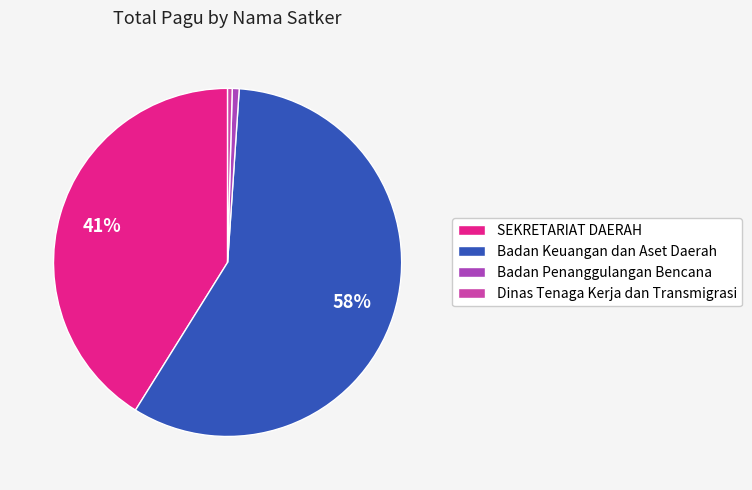

What is the largest slice in the pie chart?

Badan Keuangan dan Aset Daerah